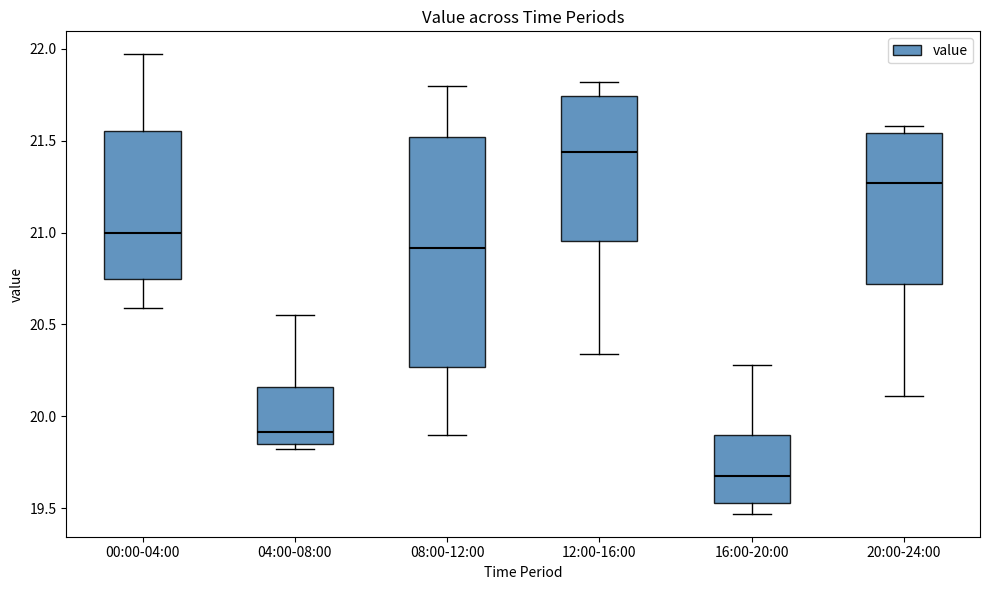

Which box's median line is the lowest?

16:00-20:00